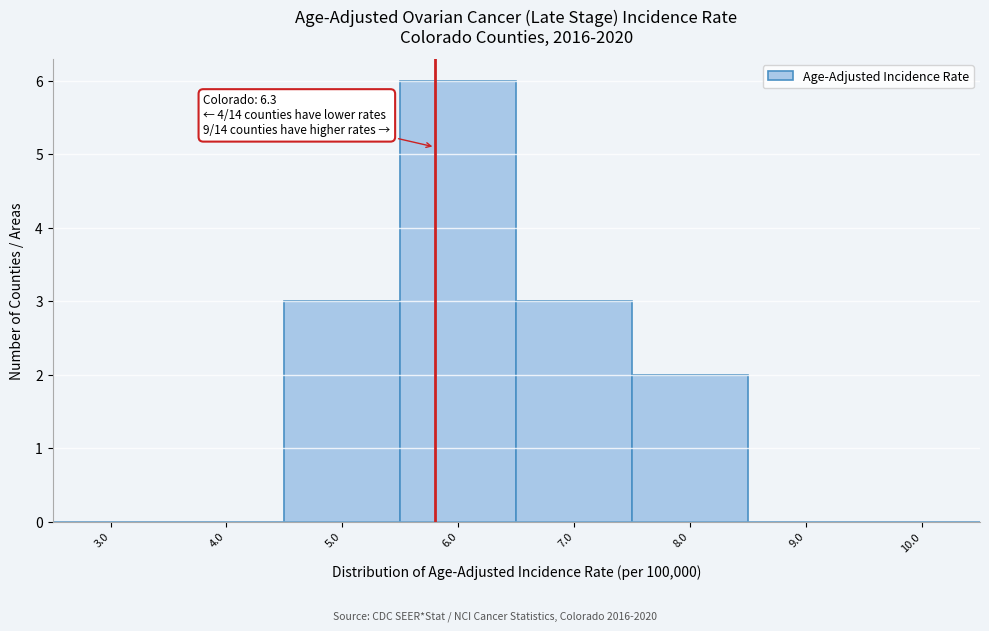

Reading right to left, what are all the values shown in this chart?

10.0=0	9.0=0	8.0=2	7.0=3	6.0=6	5.0=3	4.0=0	3.0=0